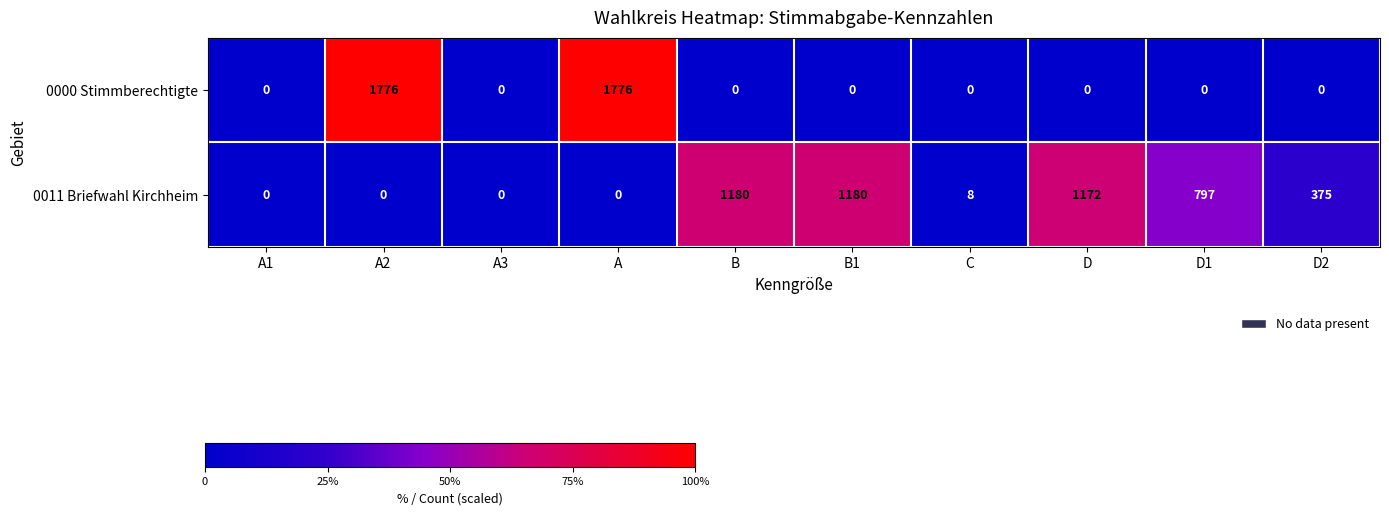

The 0000 Stimmberechtigte series shows 0 at A3. True or false?

True